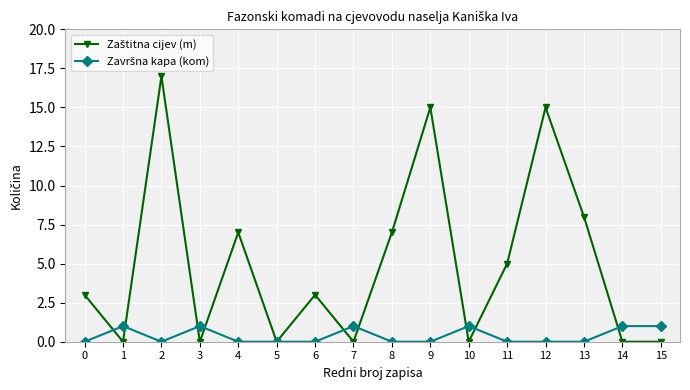

At how many categories does at least one series exceed 9?

3